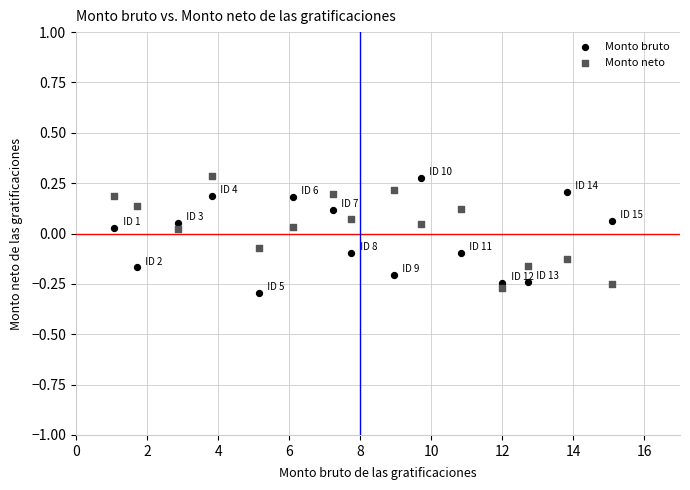

Which series reaches the minimum Y coordinate?

Monto bruto